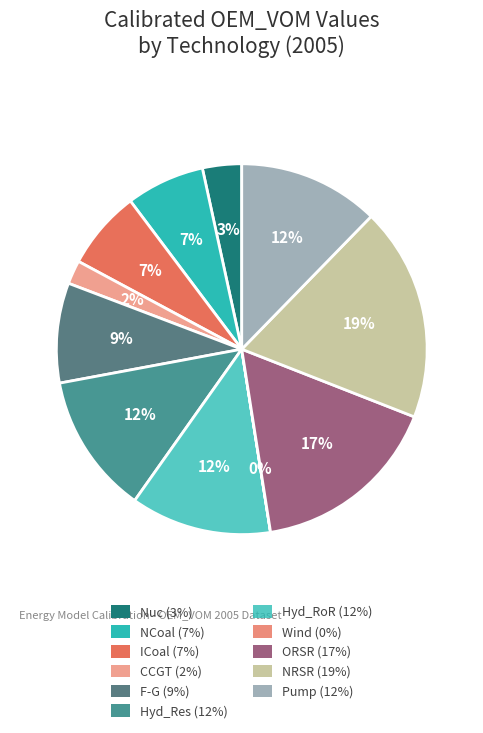

What percentage is the F-G slice, to the nearest percent?

9%